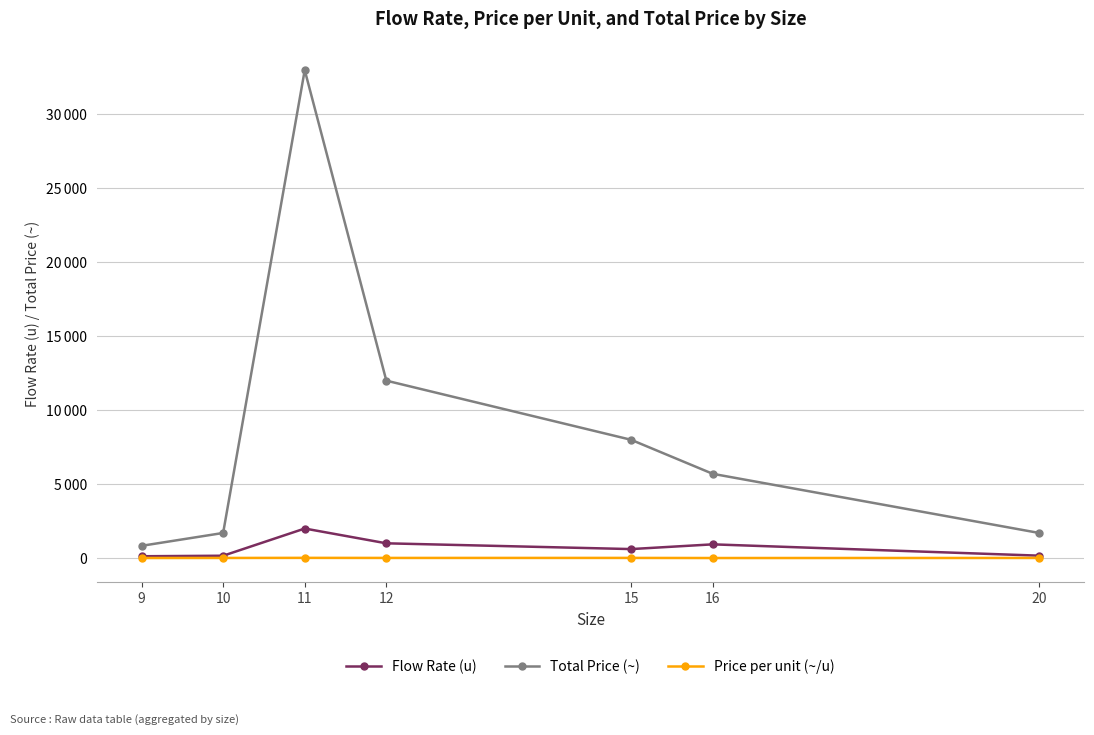

What is the value of the Total Price (~) point at the 3rd from the left?

33000.0